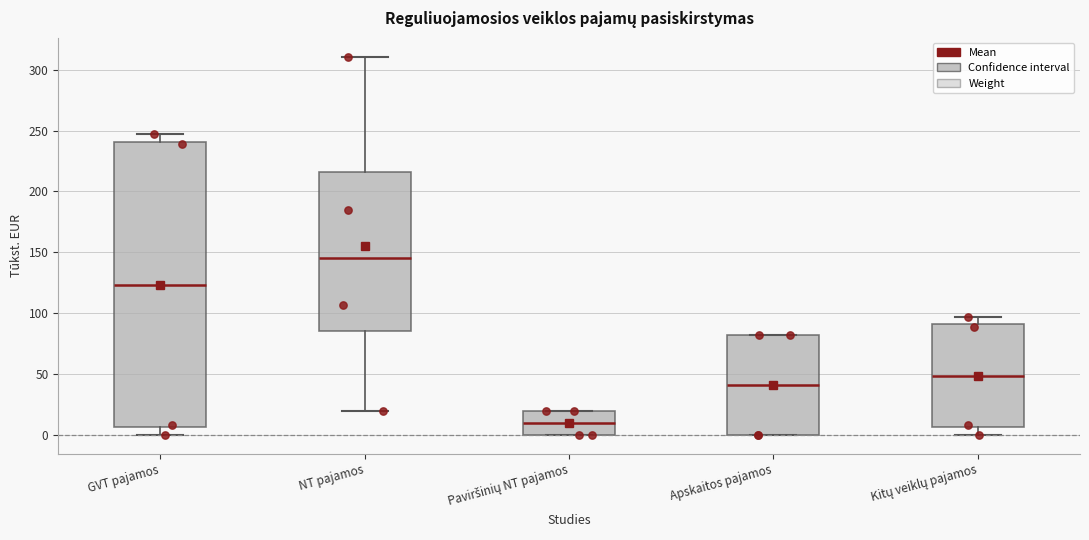

Comparing the boxes themselves (not the whiskers), which one is the tallest?

GVT pajamos